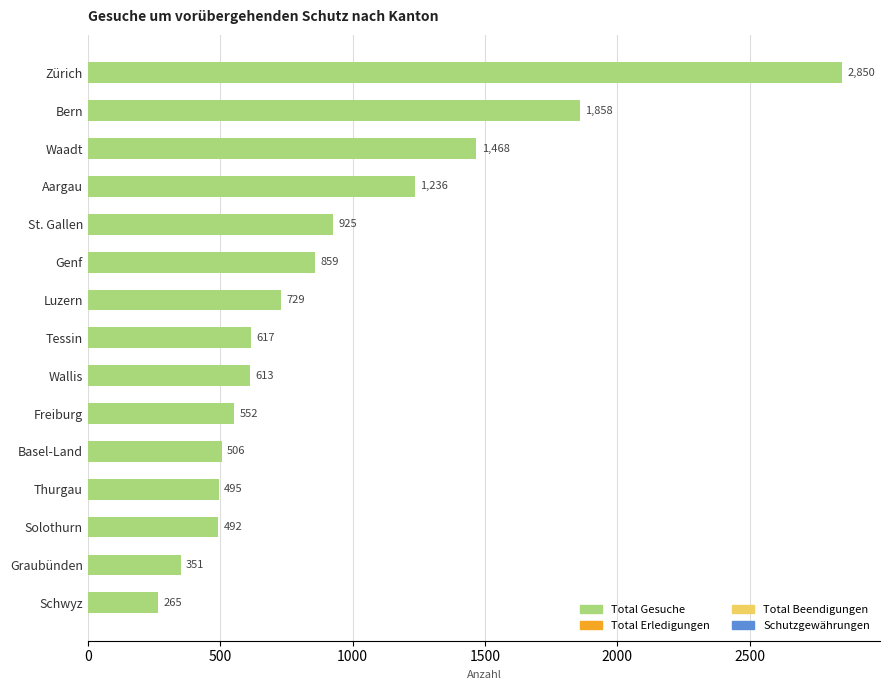

What is the maximum value shown in the chart?

2850